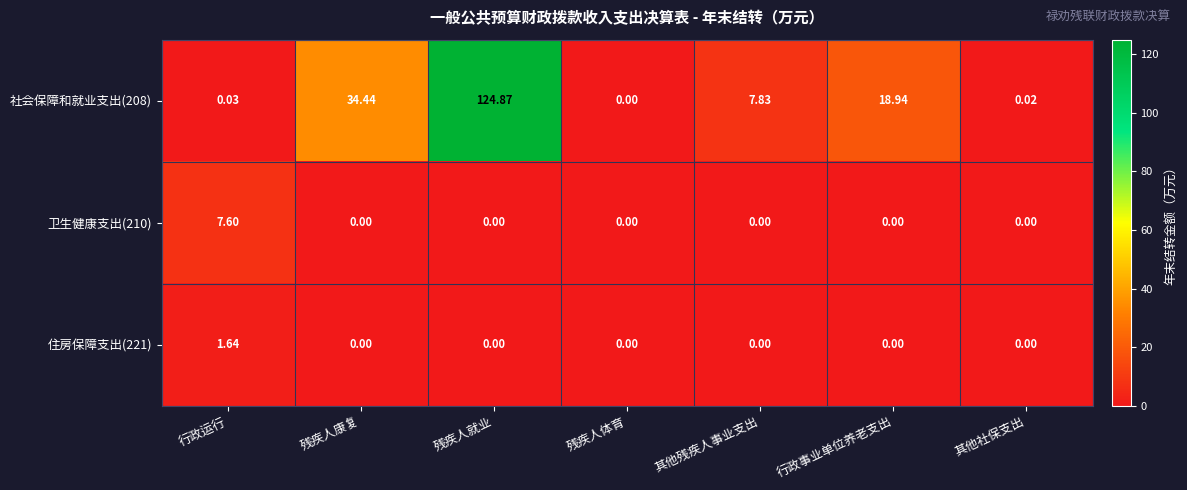

At which category is the sum across all series the highest?

残疾人就业